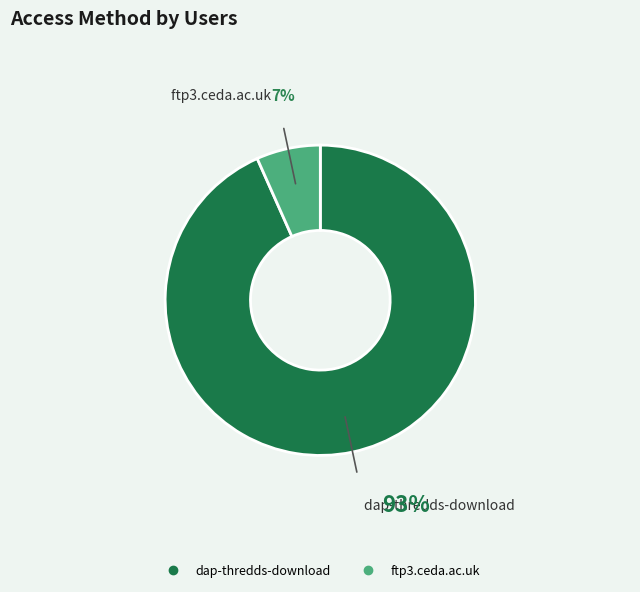

Rank the categories by value from lowest to highest.

ftp3.ceda.ac.uk, dap-thredds-download